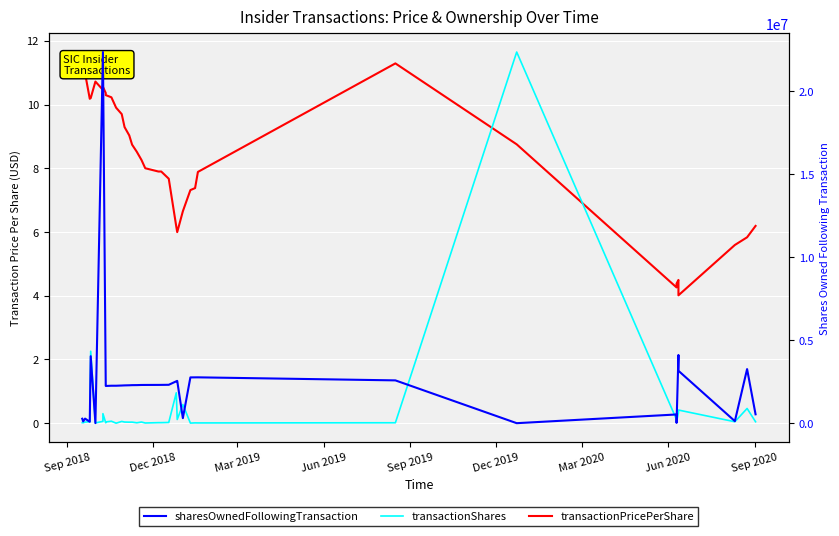

What is the label of the 4th point from the left?

Jun 2019